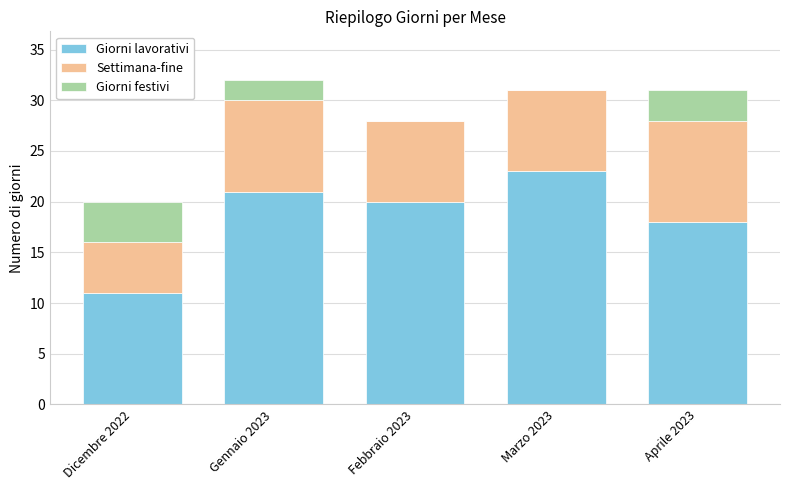

Are the bars horizontal?

No